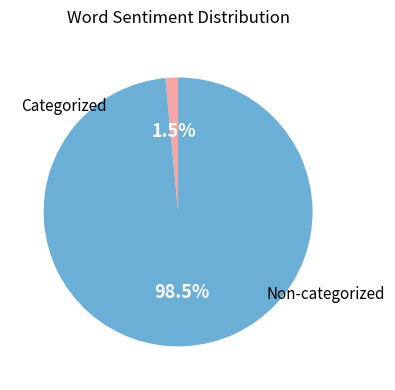

Does any single category account for the majority?

Yes